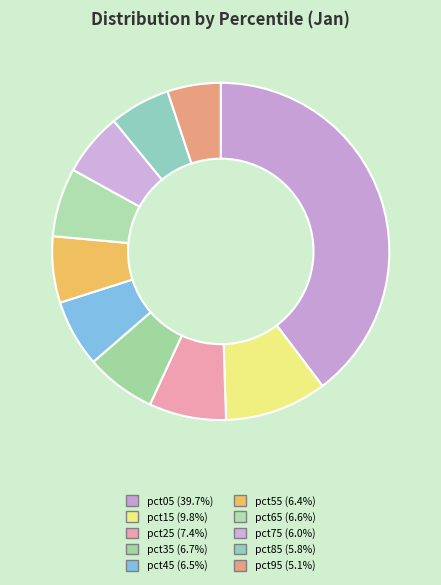

What is the smallest slice in the pie chart?

pct95